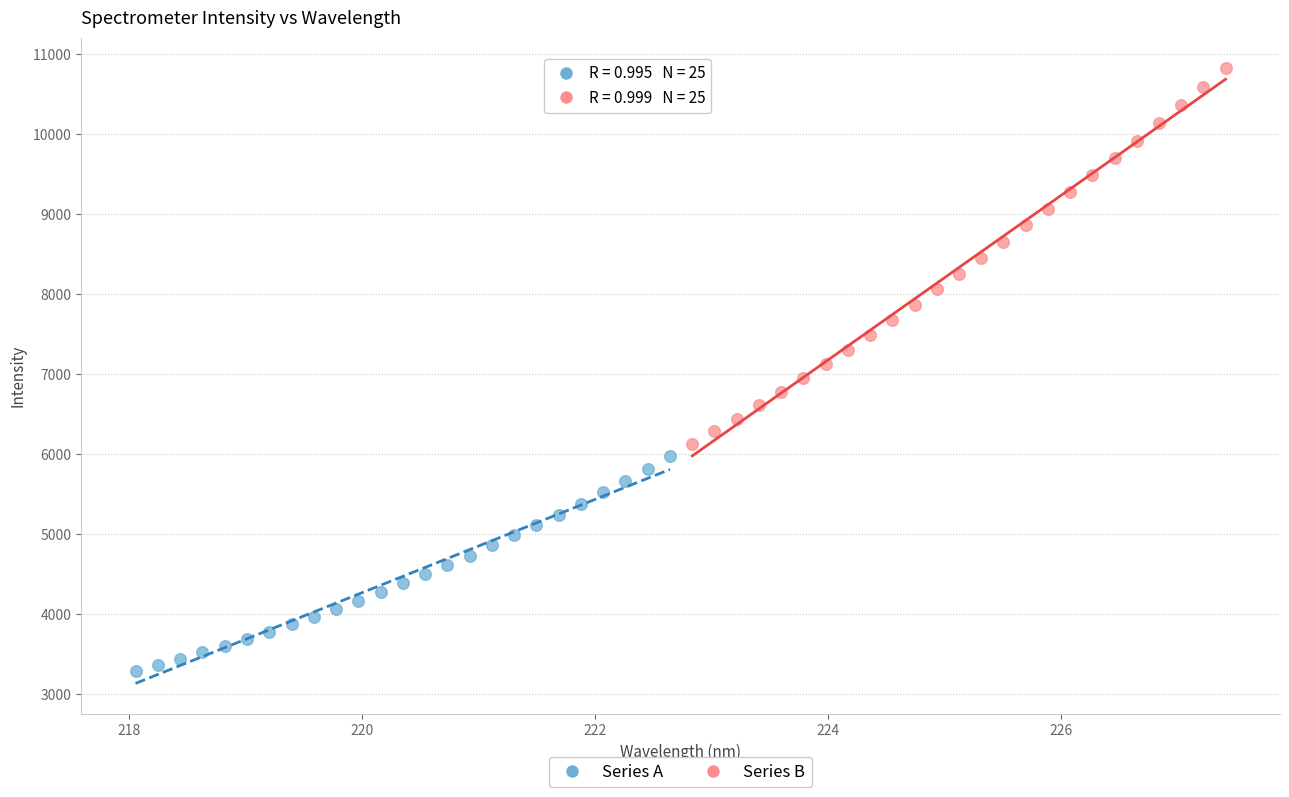

Which series has the largest Y range (max minus min)?

Series B